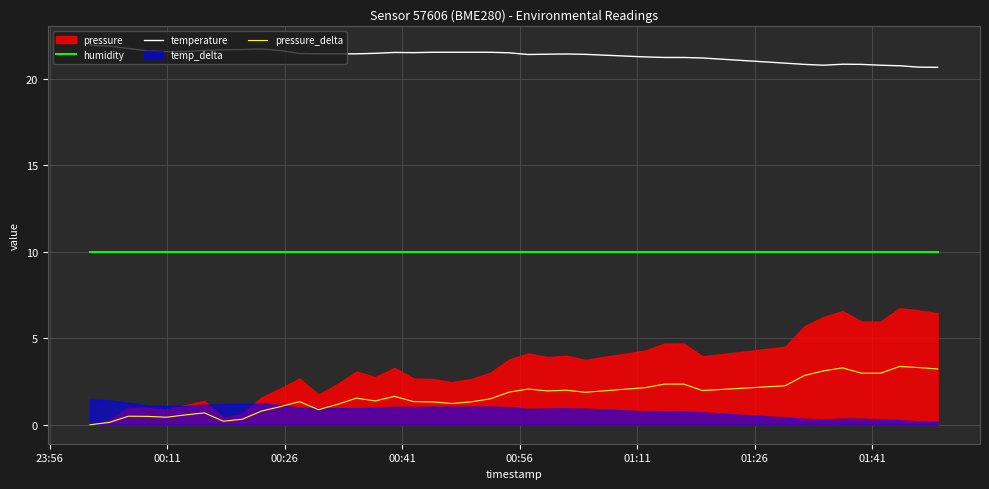

True or false: pressure_delta and humidity cross at least once.

False